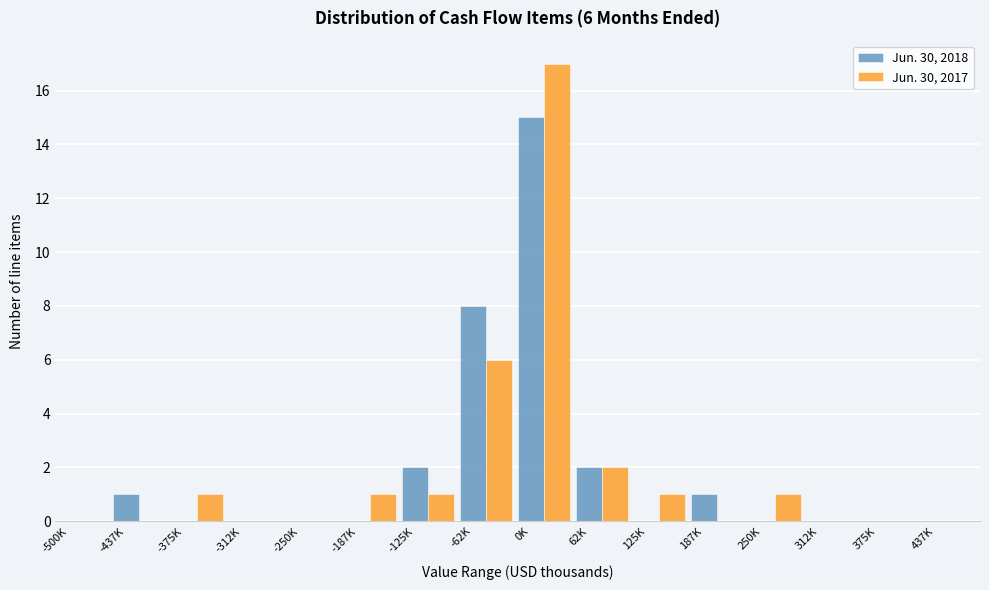

Between 0K and 375K, which series saw the biggest shift?

Jun. 30, 2017